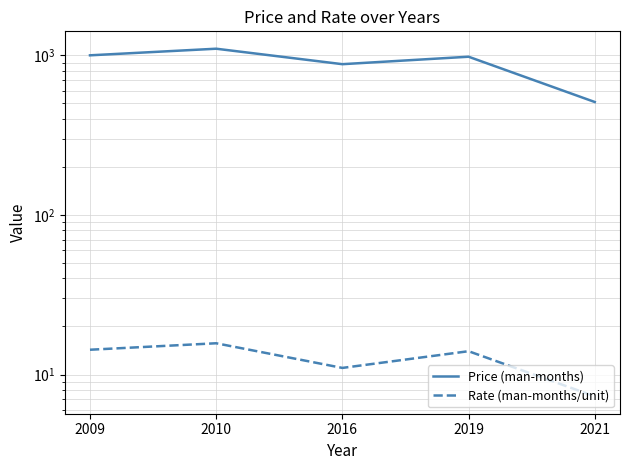

At which label does Rate (man-months/unit) first exceed 14?

2009